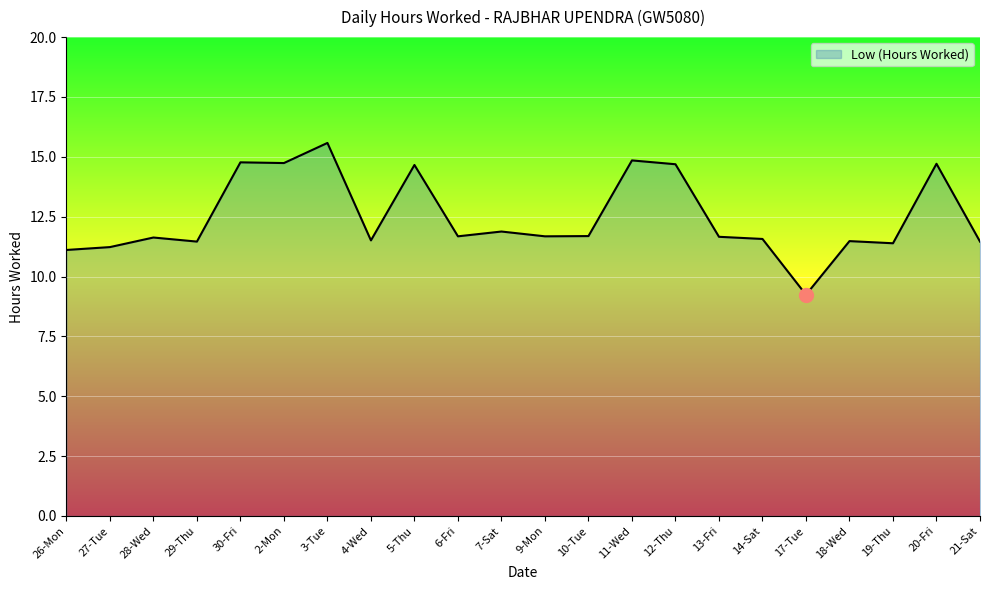

What position from the left is 21-Sat?

22